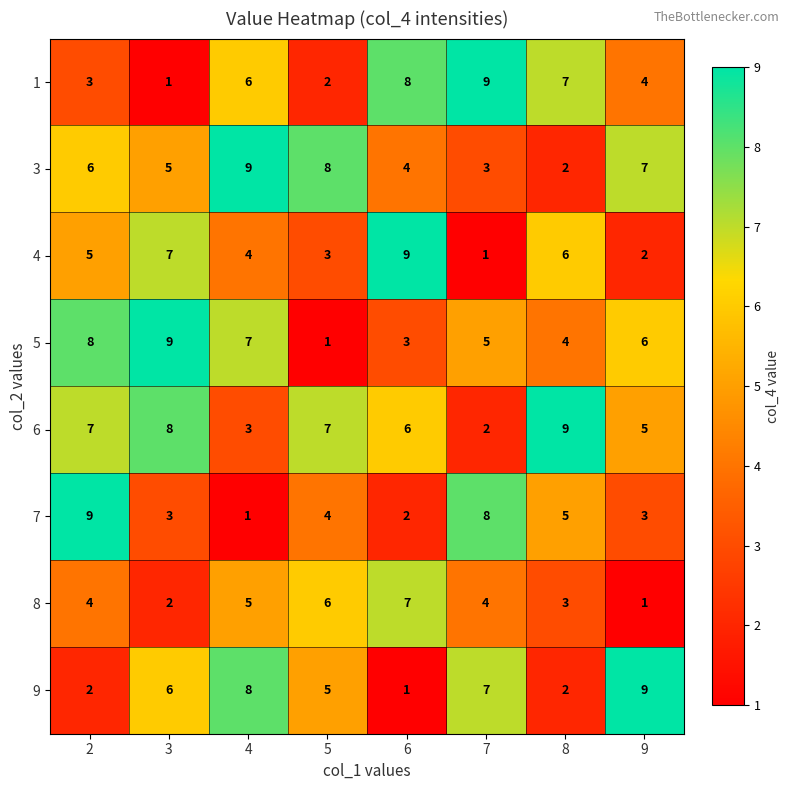

What is the difference between the highest and lowest values at 2?

7